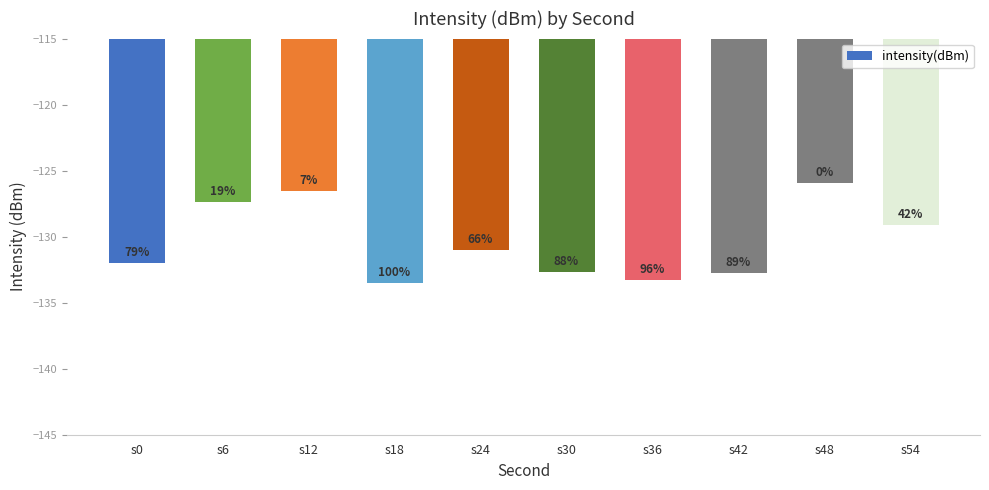

True or false: the data shows -133.5 at s18.

True